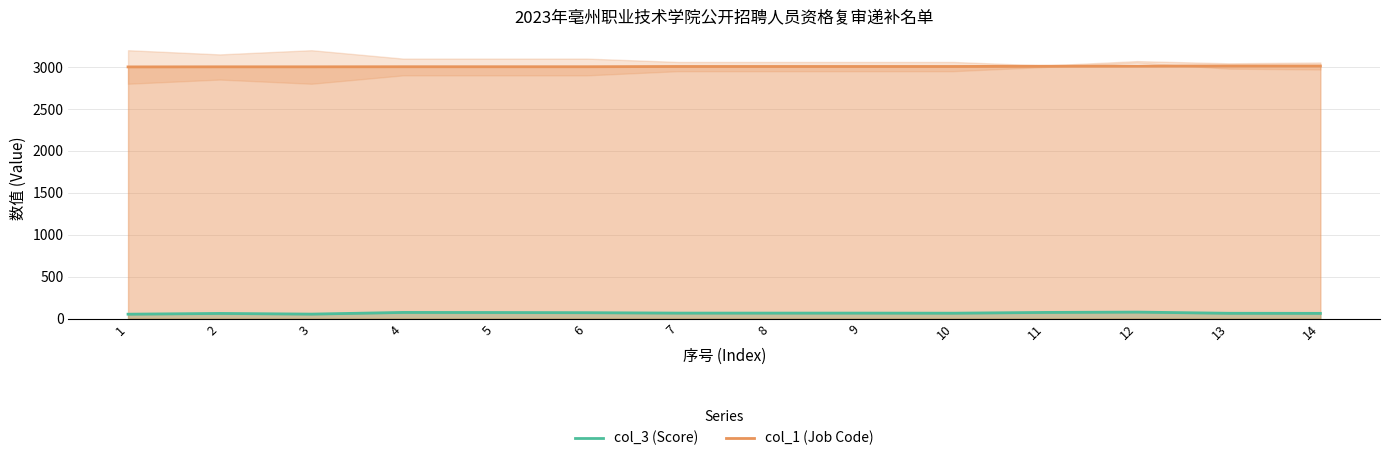

What is the spread (max minus min) of values at 13?

2949